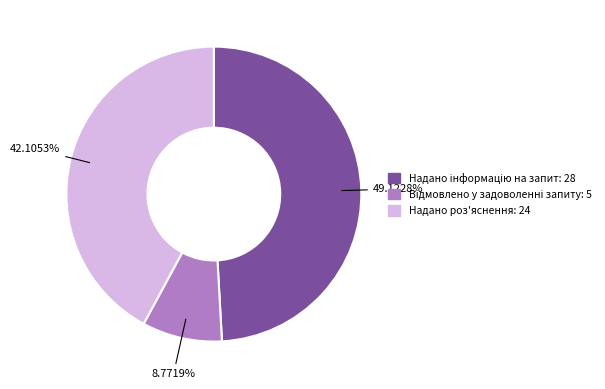

To the nearest percent, what percentage of the pie is Надано роз'яснення?

42%